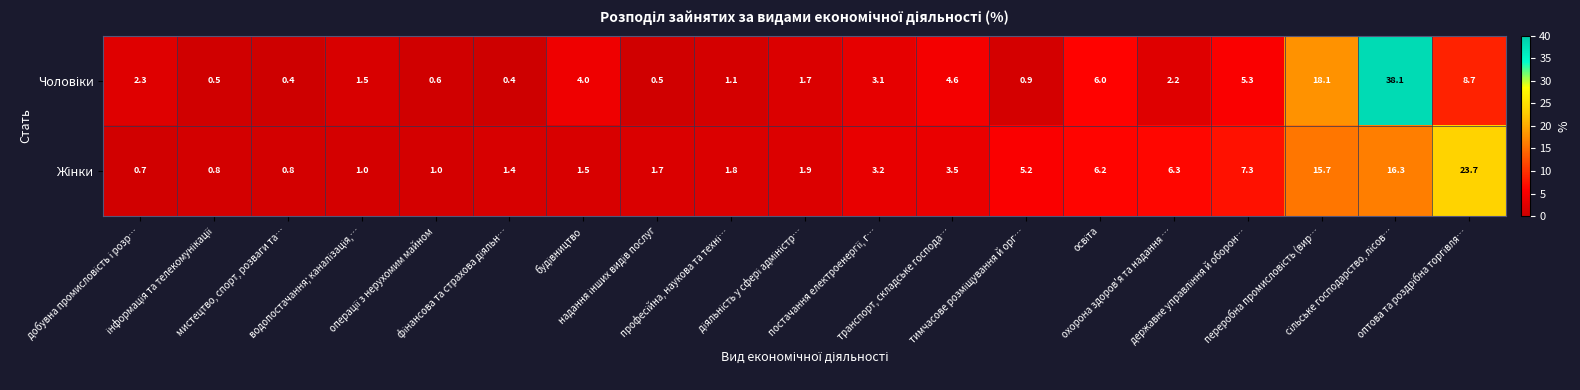

At how many categories does at least one series exceed 17?

3